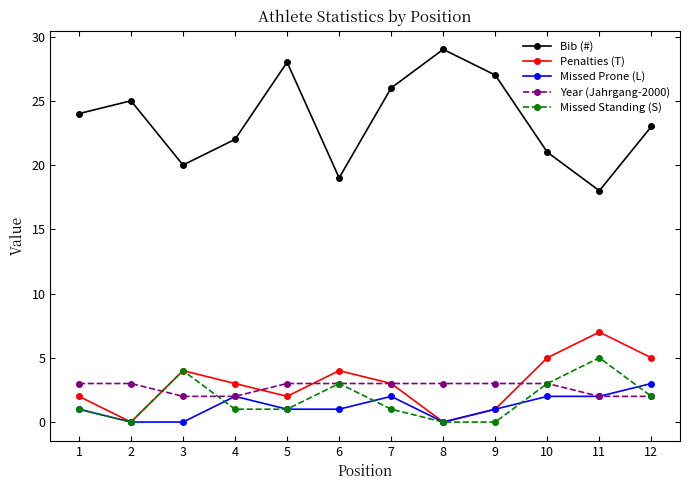

True or false: Penalties (T) and Bib (#) intersect in this chart.

False